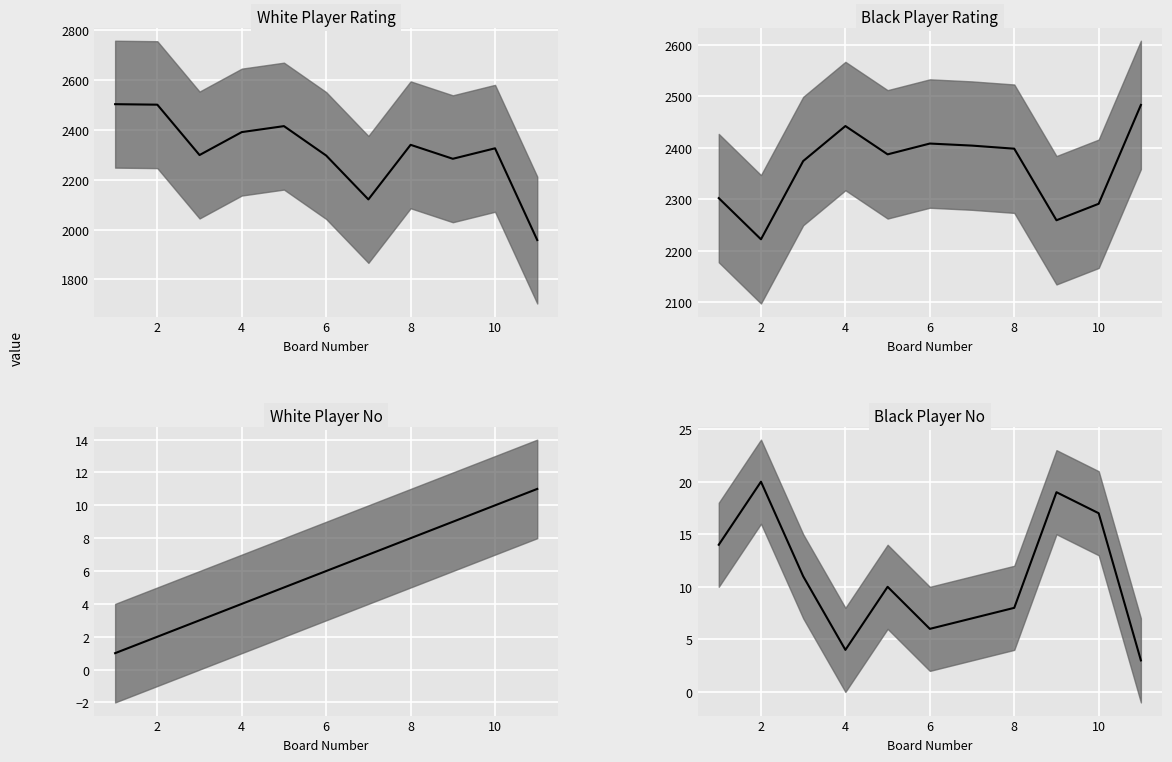

How many categories are shown in the chart?

11